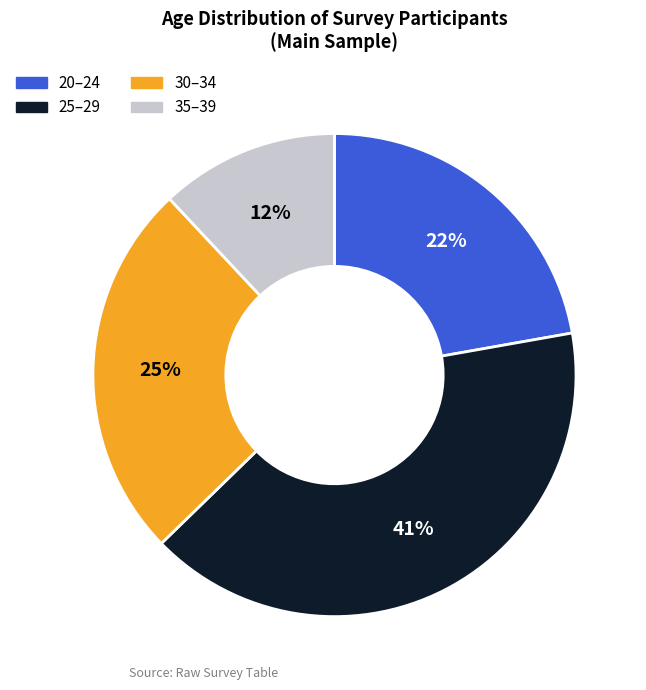

Does 20–24 represent more than half of the total?

No